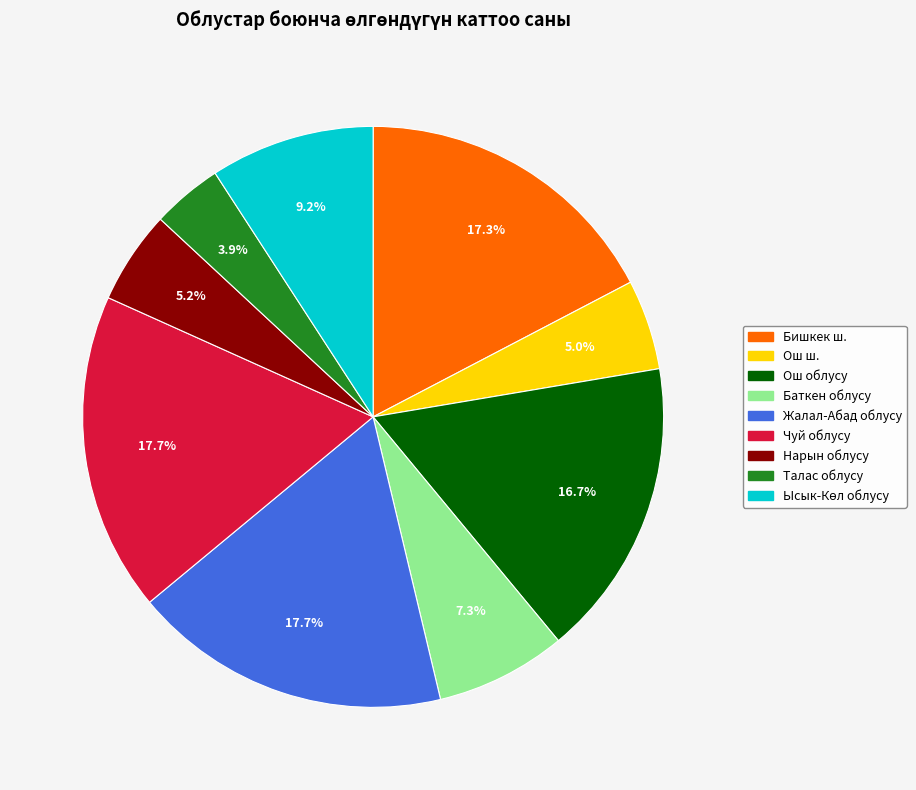

True or false: Бишкек ш. accounts for 8% of the total.

False